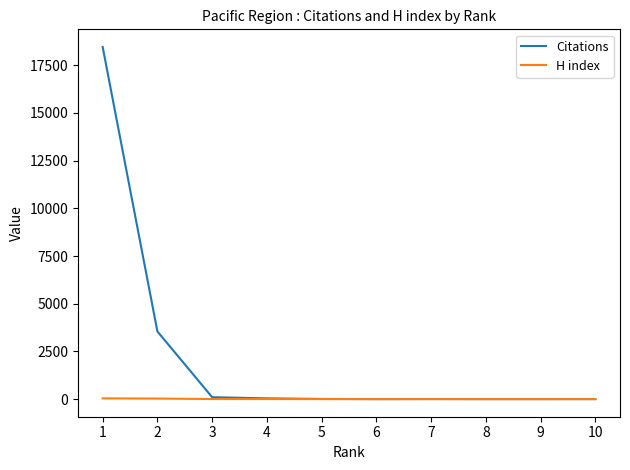

Rank the series by their average value, from lowest to highest.

H index, Citations